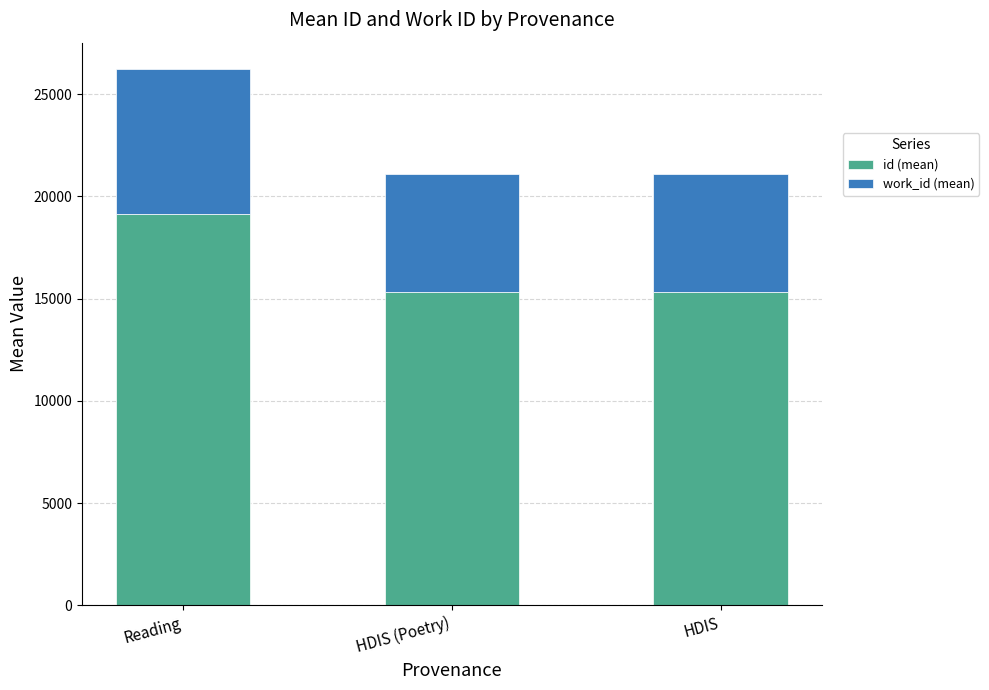

Where is id (mean) nearest to the value 17224?

HDIS